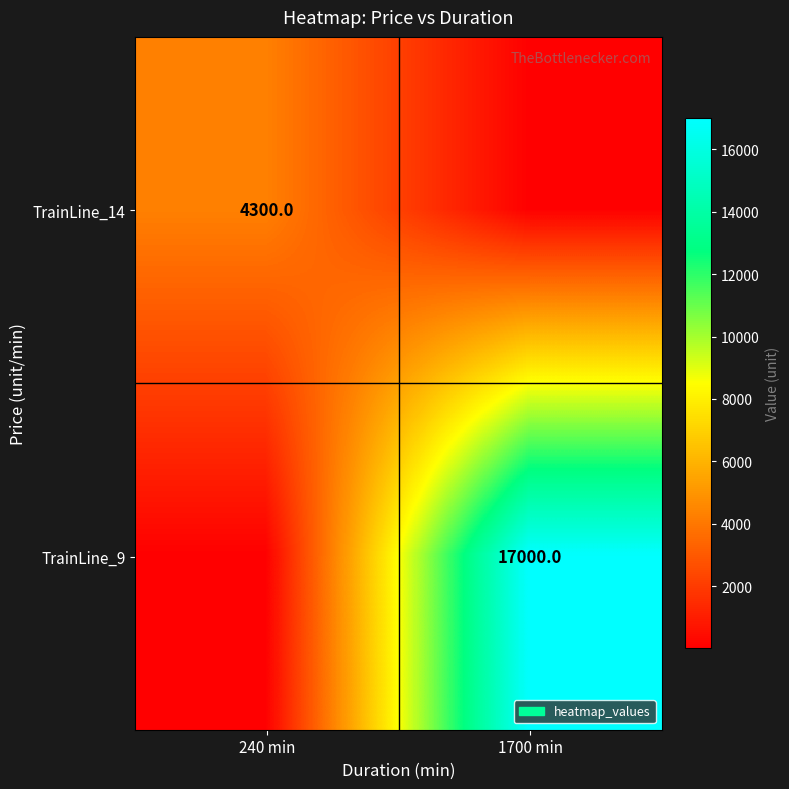

The value of TrainLine_9 at 1700 min is 17000.0. True or false?

True